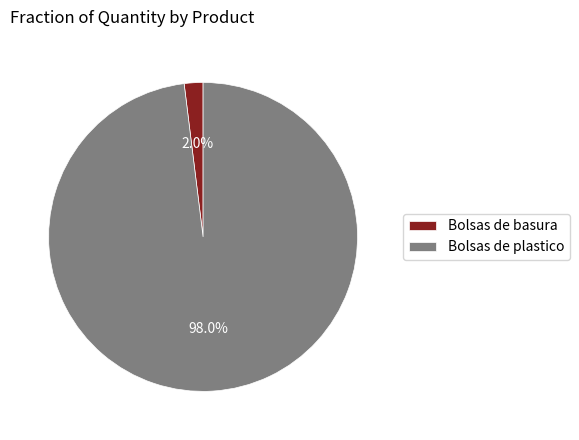

What portion of the pie excludes Bolsas de basura?

98.0%